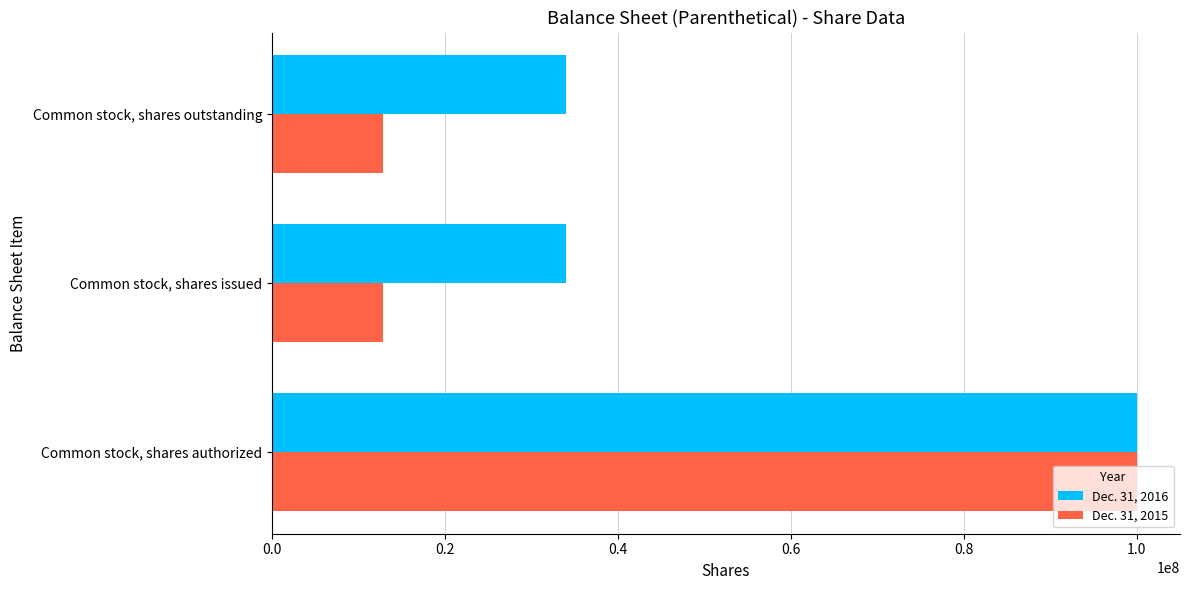

Rank the series by their average value, from highest to lowest.

Dec. 31, 2016, Dec. 31, 2015